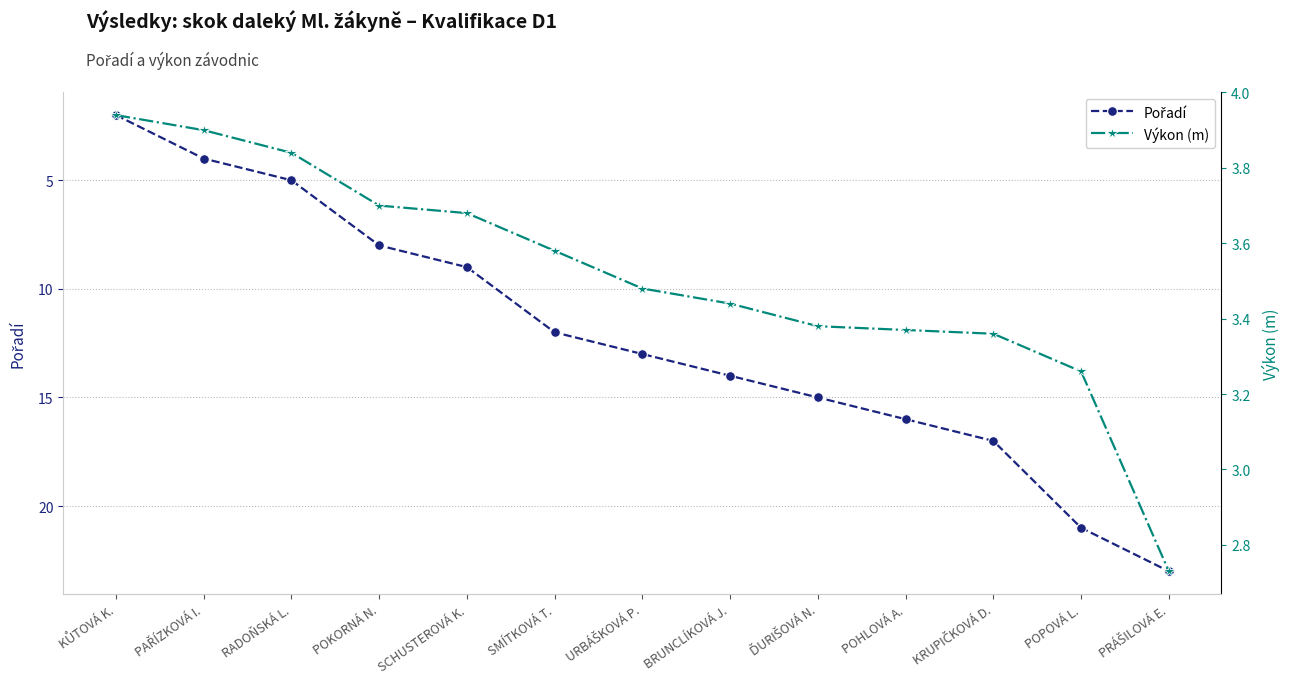

What is the label of the 9th point from the right?

SCHUSTEROVÁ K.